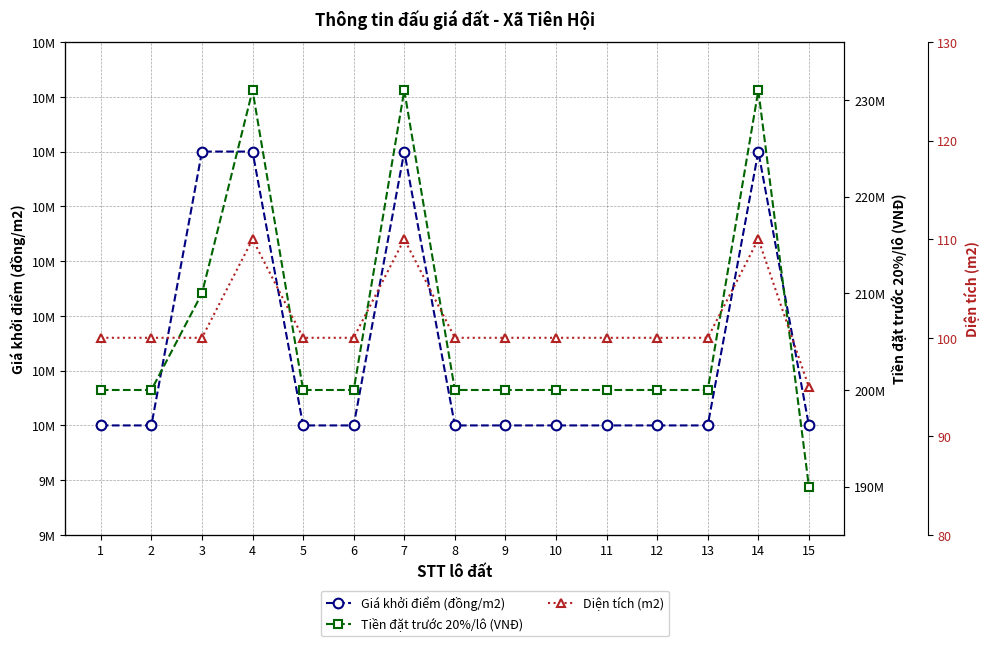

Reading left to right, list all the values displayed in this chart.

Giá khởi điểm (đồng/m2): 10000000	10000000	10500000	10500000	10000000	10000000	10500000	10000000	10000000	10000000	10000000	10000000	10000000	10500000	10000000
Tiền đặt trước 20%/lô (VNĐ): 200000000	200000000	210000000	231000000	200000000	200000000	231000000	200000000	200000000	200000000	200000000	200000000	200000000	231000000	190000000
Diện tích (m2): 100	100	100	110	100	100	110	100	100	100	100	100	100	110	95